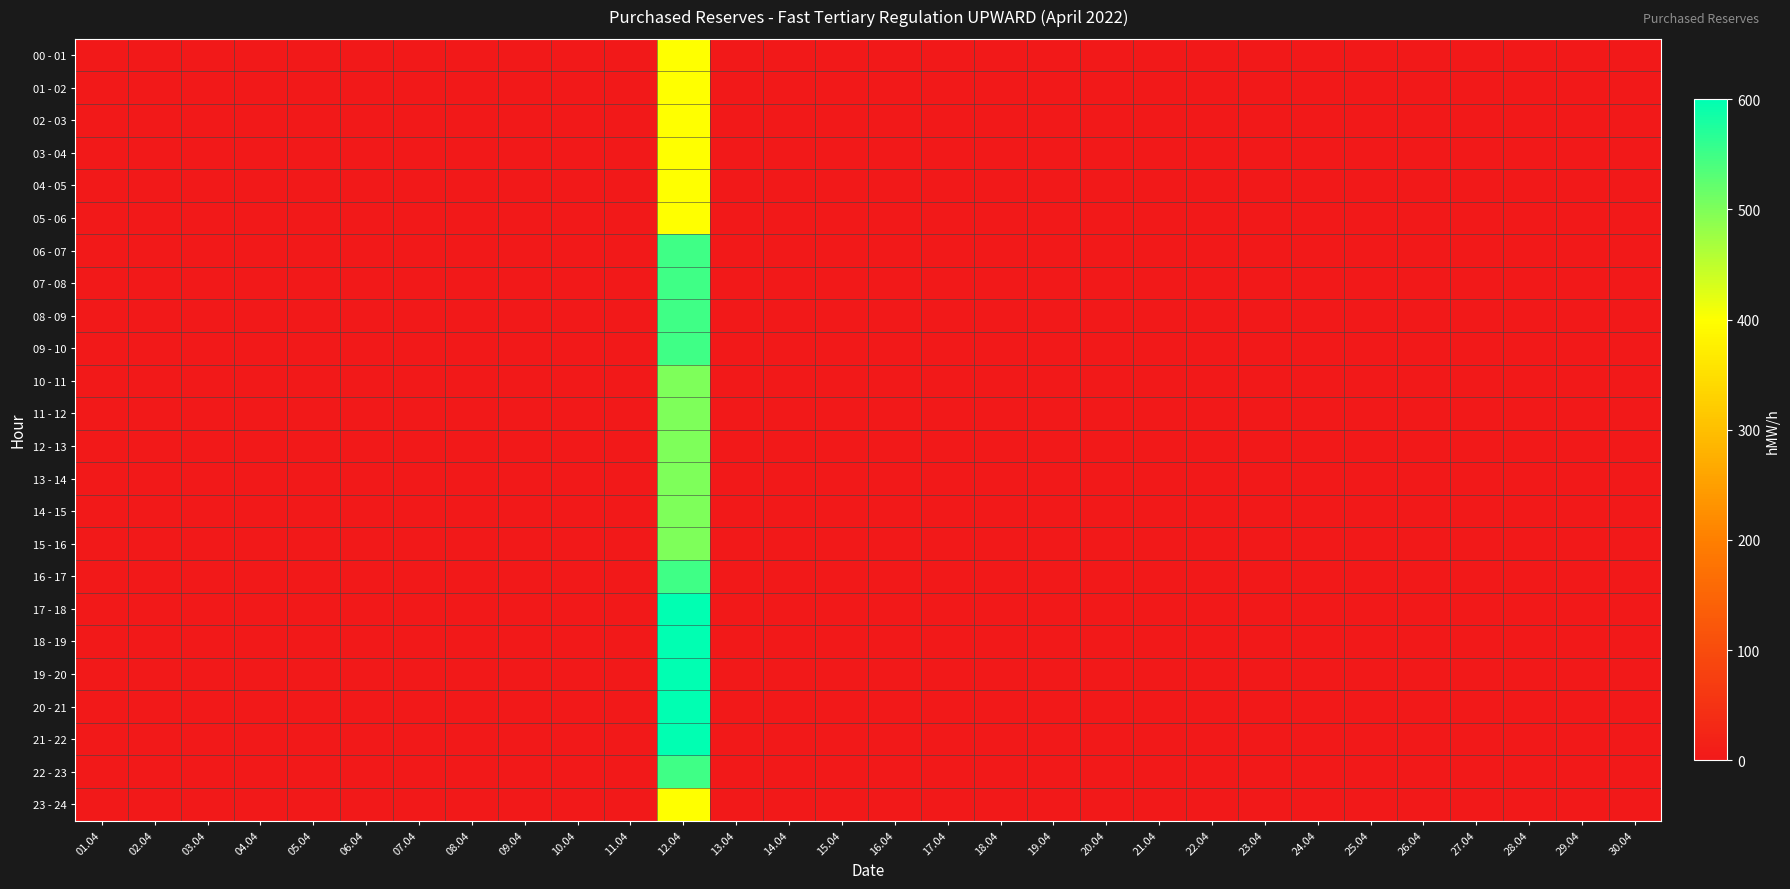

Reading left to right, transcribe all the data shown in this chart.

00 - 01: 01.04=0	02.04=0	03.04=0	04.04=0	05.04=0	06.04=0	07.04=0	08.04=0	09.04=0	10.04=0	11.04=0	12.04=400	13.04=0	14.04=0	15.04=0	16.04=0	17.04=0	18.04=0	19.04=0	20.04=0	21.04=0	22.04=0	23.04=0	24.04=0	25.04=0	26.04=0	27.04=0	28.04=0	29.04=0	30.04=0
01 - 02: 01.04=0	02.04=0	03.04=0	04.04=0	05.04=0	06.04=0	07.04=0	08.04=0	09.04=0	10.04=0	11.04=0	12.04=400	13.04=0	14.04=0	15.04=0	16.04=0	17.04=0	18.04=0	19.04=0	20.04=0	21.04=0	22.04=0	23.04=0	24.04=0	25.04=0	26.04=0	27.04=0	28.04=0	29.04=0	30.04=0
02 - 03: 01.04=0	02.04=0	03.04=0	04.04=0	05.04=0	06.04=0	07.04=0	08.04=0	09.04=0	10.04=0	11.04=0	12.04=400	13.04=0	14.04=0	15.04=0	16.04=0	17.04=0	18.04=0	19.04=0	20.04=0	21.04=0	22.04=0	23.04=0	24.04=0	25.04=0	26.04=0	27.04=0	28.04=0	29.04=0	30.04=0
03 - 04: 01.04=0	02.04=0	03.04=0	04.04=0	05.04=0	06.04=0	07.04=0	08.04=0	09.04=0	10.04=0	11.04=0	12.04=400	13.04=0	14.04=0	15.04=0	16.04=0	17.04=0	18.04=0	19.04=0	20.04=0	21.04=0	22.04=0	23.04=0	24.04=0	25.04=0	26.04=0	27.04=0	28.04=0	29.04=0	30.04=0
04 - 05: 01.04=0	02.04=0	03.04=0	04.04=0	05.04=0	06.04=0	07.04=0	08.04=0	09.04=0	10.04=0	11.04=0	12.04=400	13.04=0	14.04=0	15.04=0	16.04=0	17.04=0	18.04=0	19.04=0	20.04=0	21.04=0	22.04=0	23.04=0	24.04=0	25.04=0	26.04=0	27.04=0	28.04=0	29.04=0	30.04=0
05 - 06: 01.04=0	02.04=0	03.04=0	04.04=0	05.04=0	06.04=0	07.04=0	08.04=0	09.04=0	10.04=0	11.04=0	12.04=400	13.04=0	14.04=0	15.04=0	16.04=0	17.04=0	18.04=0	19.04=0	20.04=0	21.04=0	22.04=0	23.04=0	24.04=0	25.04=0	26.04=0	27.04=0	28.04=0	29.04=0	30.04=0
06 - 07: 01.04=0	02.04=0	03.04=0	04.04=0	05.04=0	06.04=0	07.04=0	08.04=0	09.04=0	10.04=0	11.04=0	12.04=550	13.04=0	14.04=0	15.04=0	16.04=0	17.04=0	18.04=0	19.04=0	20.04=0	21.04=0	22.04=0	23.04=0	24.04=0	25.04=0	26.04=0	27.04=0	28.04=0	29.04=0	30.04=0
07 - 08: 01.04=0	02.04=0	03.04=0	04.04=0	05.04=0	06.04=0	07.04=0	08.04=0	09.04=0	10.04=0	11.04=0	12.04=550	13.04=0	14.04=0	15.04=0	16.04=0	17.04=0	18.04=0	19.04=0	20.04=0	21.04=0	22.04=0	23.04=0	24.04=0	25.04=0	26.04=0	27.04=0	28.04=0	29.04=0	30.04=0
08 - 09: 01.04=0	02.04=0	03.04=0	04.04=0	05.04=0	06.04=0	07.04=0	08.04=0	09.04=0	10.04=0	11.04=0	12.04=550	13.04=0	14.04=0	15.04=0	16.04=0	17.04=0	18.04=0	19.04=0	20.04=0	21.04=0	22.04=0	23.04=0	24.04=0	25.04=0	26.04=0	27.04=0	28.04=0	29.04=0	30.04=0
09 - 10: 01.04=0	02.04=0	03.04=0	04.04=0	05.04=0	06.04=0	07.04=0	08.04=0	09.04=0	10.04=0	11.04=0	12.04=550	13.04=0	14.04=0	15.04=0	16.04=0	17.04=0	18.04=0	19.04=0	20.04=0	21.04=0	22.04=0	23.04=0	24.04=0	25.04=0	26.04=0	27.04=0	28.04=0	29.04=0	30.04=0
10 - 11: 01.04=0	02.04=0	03.04=0	04.04=0	05.04=0	06.04=0	07.04=0	08.04=0	09.04=0	10.04=0	11.04=0	12.04=500	13.04=0	14.04=0	15.04=0	16.04=0	17.04=0	18.04=0	19.04=0	20.04=0	21.04=0	22.04=0	23.04=0	24.04=0	25.04=0	26.04=0	27.04=0	28.04=0	29.04=0	30.04=0
11 - 12: 01.04=0	02.04=0	03.04=0	04.04=0	05.04=0	06.04=0	07.04=0	08.04=0	09.04=0	10.04=0	11.04=0	12.04=500	13.04=0	14.04=0	15.04=0	16.04=0	17.04=0	18.04=0	19.04=0	20.04=0	21.04=0	22.04=0	23.04=0	24.04=0	25.04=0	26.04=0	27.04=0	28.04=0	29.04=0	30.04=0
12 - 13: 01.04=0	02.04=0	03.04=0	04.04=0	05.04=0	06.04=0	07.04=0	08.04=0	09.04=0	10.04=0	11.04=0	12.04=500	13.04=0	14.04=0	15.04=0	16.04=0	17.04=0	18.04=0	19.04=0	20.04=0	21.04=0	22.04=0	23.04=0	24.04=0	25.04=0	26.04=0	27.04=0	28.04=0	29.04=0	30.04=0
13 - 14: 01.04=0	02.04=0	03.04=0	04.04=0	05.04=0	06.04=0	07.04=0	08.04=0	09.04=0	10.04=0	11.04=0	12.04=500	13.04=0	14.04=0	15.04=0	16.04=0	17.04=0	18.04=0	19.04=0	20.04=0	21.04=0	22.04=0	23.04=0	24.04=0	25.04=0	26.04=0	27.04=0	28.04=0	29.04=0	30.04=0
14 - 15: 01.04=0	02.04=0	03.04=0	04.04=0	05.04=0	06.04=0	07.04=0	08.04=0	09.04=0	10.04=0	11.04=0	12.04=500	13.04=0	14.04=0	15.04=0	16.04=0	17.04=0	18.04=0	19.04=0	20.04=0	21.04=0	22.04=0	23.04=0	24.04=0	25.04=0	26.04=0	27.04=0	28.04=0	29.04=0	30.04=0
15 - 16: 01.04=0	02.04=0	03.04=0	04.04=0	05.04=0	06.04=0	07.04=0	08.04=0	09.04=0	10.04=0	11.04=0	12.04=500	13.04=0	14.04=0	15.04=0	16.04=0	17.04=0	18.04=0	19.04=0	20.04=0	21.04=0	22.04=0	23.04=0	24.04=0	25.04=0	26.04=0	27.04=0	28.04=0	29.04=0	30.04=0
16 - 17: 01.04=0	02.04=0	03.04=0	04.04=0	05.04=0	06.04=0	07.04=0	08.04=0	09.04=0	10.04=0	11.04=0	12.04=550	13.04=0	14.04=0	15.04=0	16.04=0	17.04=0	18.04=0	19.04=0	20.04=0	21.04=0	22.04=0	23.04=0	24.04=0	25.04=0	26.04=0	27.04=0	28.04=0	29.04=0	30.04=0
17 - 18: 01.04=0	02.04=0	03.04=0	04.04=0	05.04=0	06.04=0	07.04=0	08.04=0	09.04=0	10.04=0	11.04=0	12.04=600	13.04=0	14.04=0	15.04=0	16.04=0	17.04=0	18.04=0	19.04=0	20.04=0	21.04=0	22.04=0	23.04=0	24.04=0	25.04=0	26.04=0	27.04=0	28.04=0	29.04=0	30.04=0
18 - 19: 01.04=0	02.04=0	03.04=0	04.04=0	05.04=0	06.04=0	07.04=0	08.04=0	09.04=0	10.04=0	11.04=0	12.04=600	13.04=0	14.04=0	15.04=0	16.04=0	17.04=0	18.04=0	19.04=0	20.04=0	21.04=0	22.04=0	23.04=0	24.04=0	25.04=0	26.04=0	27.04=0	28.04=0	29.04=0	30.04=0
19 - 20: 01.04=0	02.04=0	03.04=0	04.04=0	05.04=0	06.04=0	07.04=0	08.04=0	09.04=0	10.04=0	11.04=0	12.04=600	13.04=0	14.04=0	15.04=0	16.04=0	17.04=0	18.04=0	19.04=0	20.04=0	21.04=0	22.04=0	23.04=0	24.04=0	25.04=0	26.04=0	27.04=0	28.04=0	29.04=0	30.04=0
20 - 21: 01.04=0	02.04=0	03.04=0	04.04=0	05.04=0	06.04=0	07.04=0	08.04=0	09.04=0	10.04=0	11.04=0	12.04=600	13.04=0	14.04=0	15.04=0	16.04=0	17.04=0	18.04=0	19.04=0	20.04=0	21.04=0	22.04=0	23.04=0	24.04=0	25.04=0	26.04=0	27.04=0	28.04=0	29.04=0	30.04=0
21 - 22: 01.04=0	02.04=0	03.04=0	04.04=0	05.04=0	06.04=0	07.04=0	08.04=0	09.04=0	10.04=0	11.04=0	12.04=600	13.04=0	14.04=0	15.04=0	16.04=0	17.04=0	18.04=0	19.04=0	20.04=0	21.04=0	22.04=0	23.04=0	24.04=0	25.04=0	26.04=0	27.04=0	28.04=0	29.04=0	30.04=0
22 - 23: 01.04=0	02.04=0	03.04=0	04.04=0	05.04=0	06.04=0	07.04=0	08.04=0	09.04=0	10.04=0	11.04=0	12.04=550	13.04=0	14.04=0	15.04=0	16.04=0	17.04=0	18.04=0	19.04=0	20.04=0	21.04=0	22.04=0	23.04=0	24.04=0	25.04=0	26.04=0	27.04=0	28.04=0	29.04=0	30.04=0
23 - 24: 01.04=0	02.04=0	03.04=0	04.04=0	05.04=0	06.04=0	07.04=0	08.04=0	09.04=0	10.04=0	11.04=0	12.04=400	13.04=0	14.04=0	15.04=0	16.04=0	17.04=0	18.04=0	19.04=0	20.04=0	21.04=0	22.04=0	23.04=0	24.04=0	25.04=0	26.04=0	27.04=0	28.04=0	29.04=0	30.04=0